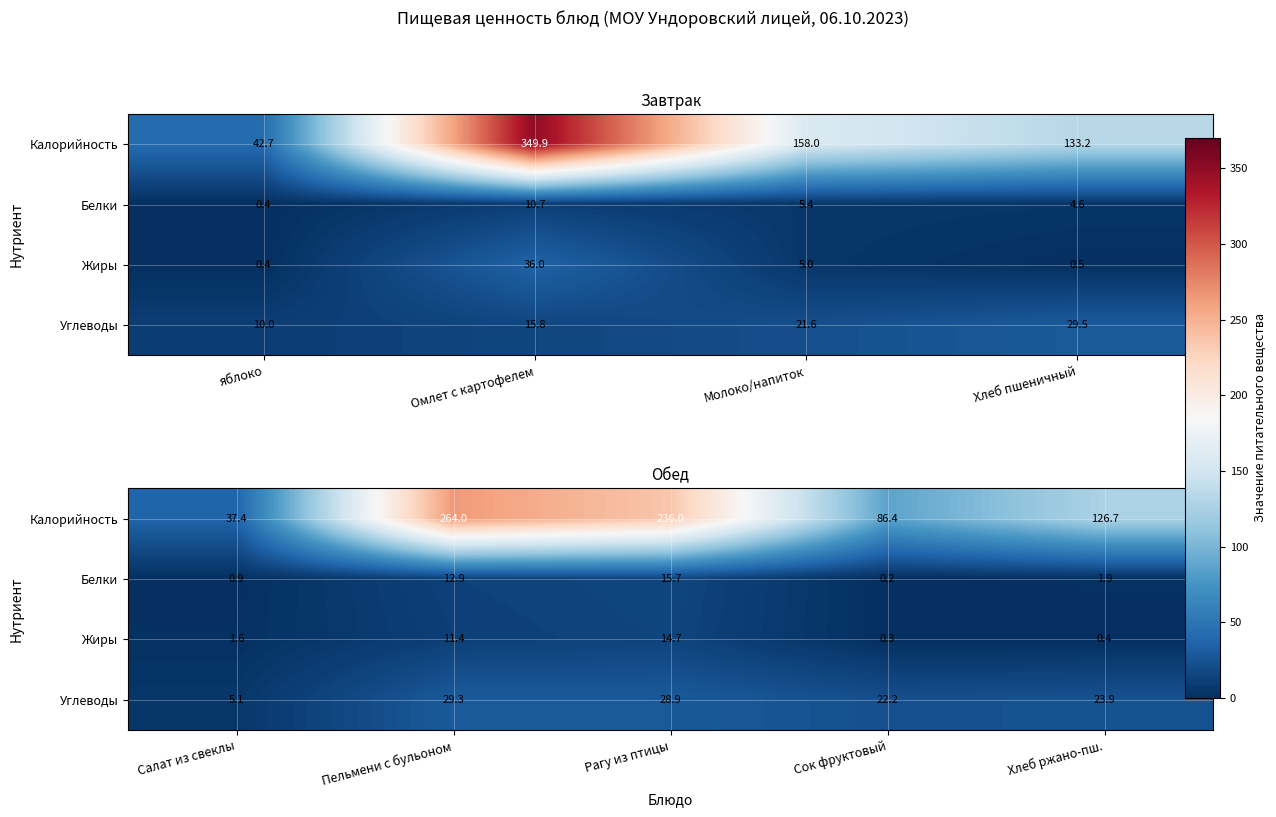

How many distinct data groups are displayed?

4